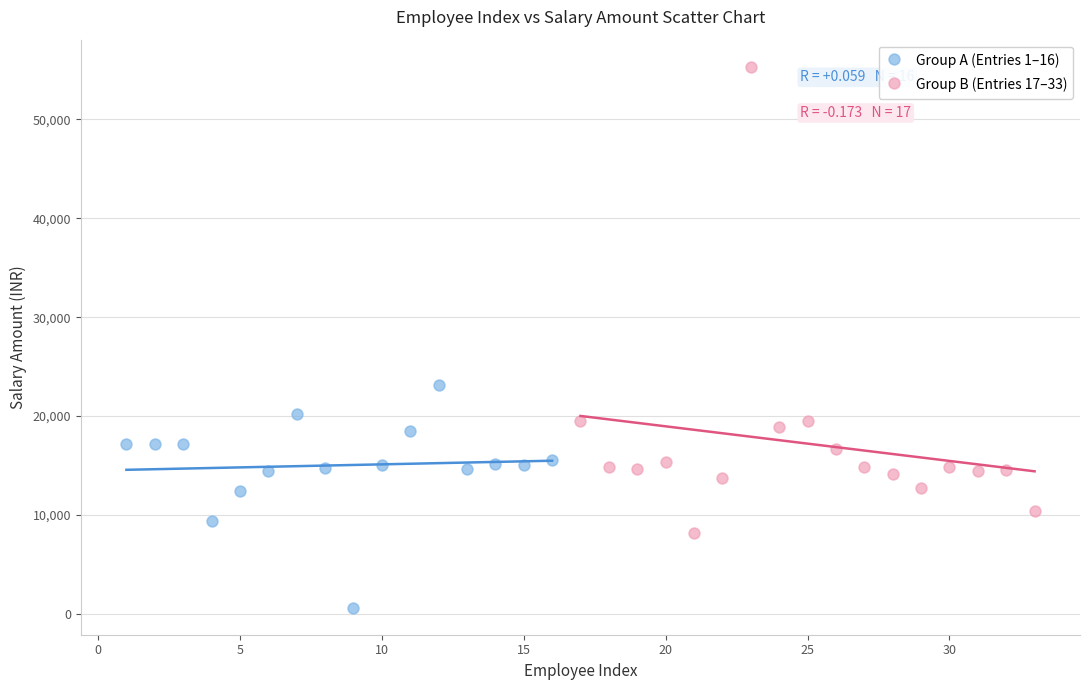

Which series contains the highest Y value?

Group B (Entries 17–33)